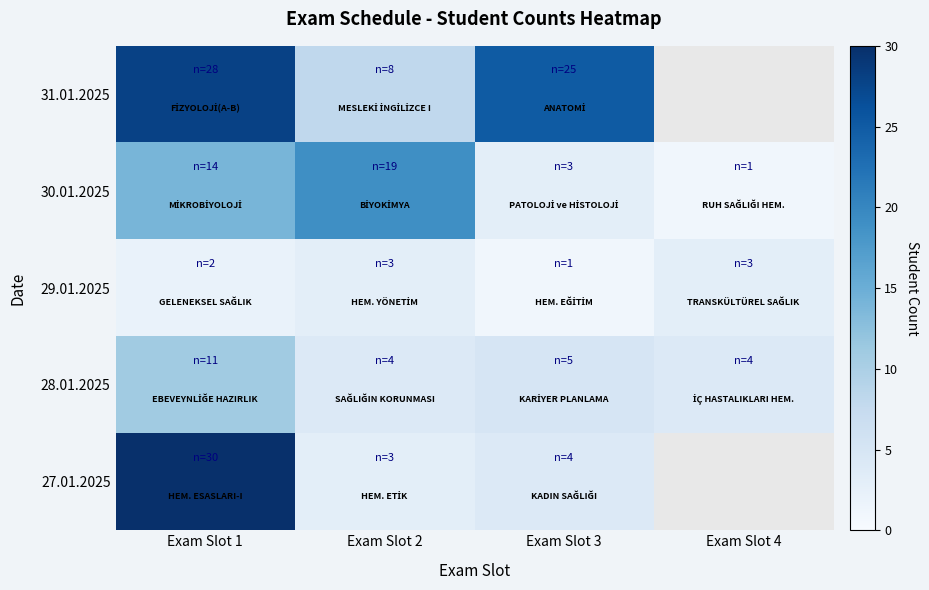

At which category is the sum across all series the highest?

Exam Slot 1